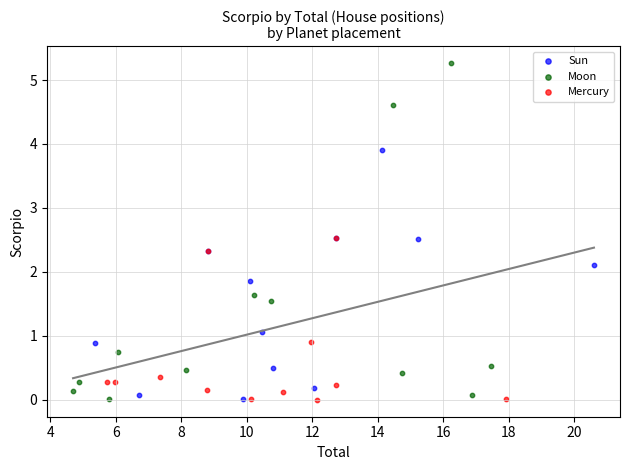

Which series has the widest spread of Y values?

Moon